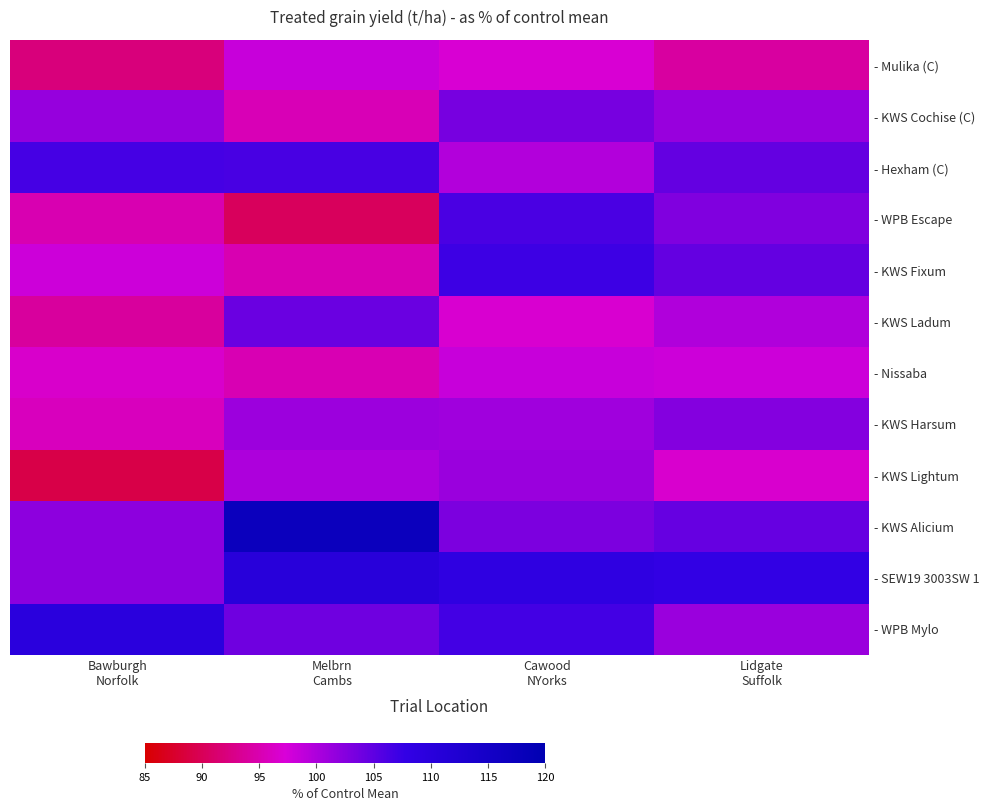

Reading left to right, transcribe all the data shown in this chart.

- Mulika (C): Bawburgh
Norfolk=92.0	Melbrn
Cambs=98.3	Cawood
NYorks=96.9	Lidgate
Suffolk=94.1
- KWS Cochise (C): Bawburgh
Norfolk=101.5	Melbrn
Cambs=95.3	Cawood
NYorks=103.4	Lidgate
Suffolk=101.3
- Hexham (C): Bawburgh
Norfolk=106.5	Melbrn
Cambs=106.4	Cawood
NYorks=99.7	Lidgate
Suffolk=104.6
- WPB Escape: Bawburgh
Norfolk=95.1	Melbrn
Cambs=90.3	Cawood
NYorks=106.3	Lidgate
Suffolk=102.8
- KWS Fixum: Bawburgh
Norfolk=98.0	Melbrn
Cambs=95.0	Cawood
NYorks=107.1	Lidgate
Suffolk=104.6
- KWS Ladum: Bawburgh
Norfolk=94.0	Melbrn
Cambs=104.2	Cawood
NYorks=96.8	Lidgate
Suffolk=99.8
- Nissaba: Bawburgh
Norfolk=96.6	Melbrn
Cambs=95.2	Cawood
NYorks=98.3	Lidgate
Suffolk=98.0
- KWS Harsum: Bawburgh
Norfolk=95.7	Melbrn
Cambs=101.0	Cawood
NYorks=100.8	Lidgate
Suffolk=102.5
- KWS Lightum: Bawburgh
Norfolk=89.2	Melbrn
Cambs=100.0	Cawood
NYorks=101.2	Lidgate
Suffolk=96.7
- KWS Alicium: Bawburgh
Norfolk=102.0	Melbrn
Cambs=117.2	Cawood
NYorks=103.1	Lidgate
Suffolk=104.5
- SEW19 3003SW 1: Bawburgh
Norfolk=102.0	Melbrn
Cambs=110.4	Cawood
NYorks=108.6	Lidgate
Suffolk=107.9
- WPB Mylo: Bawburgh
Norfolk=109.7	Melbrn
Cambs=103.9	Cawood
NYorks=106.7	Lidgate
Suffolk=101.2